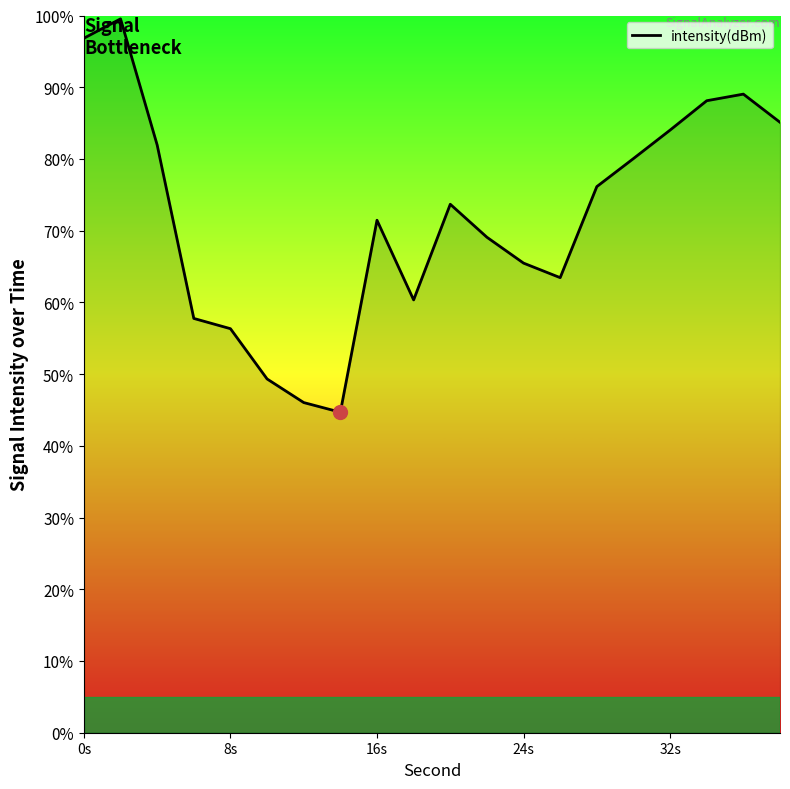

How many lines are shown in the chart?

1